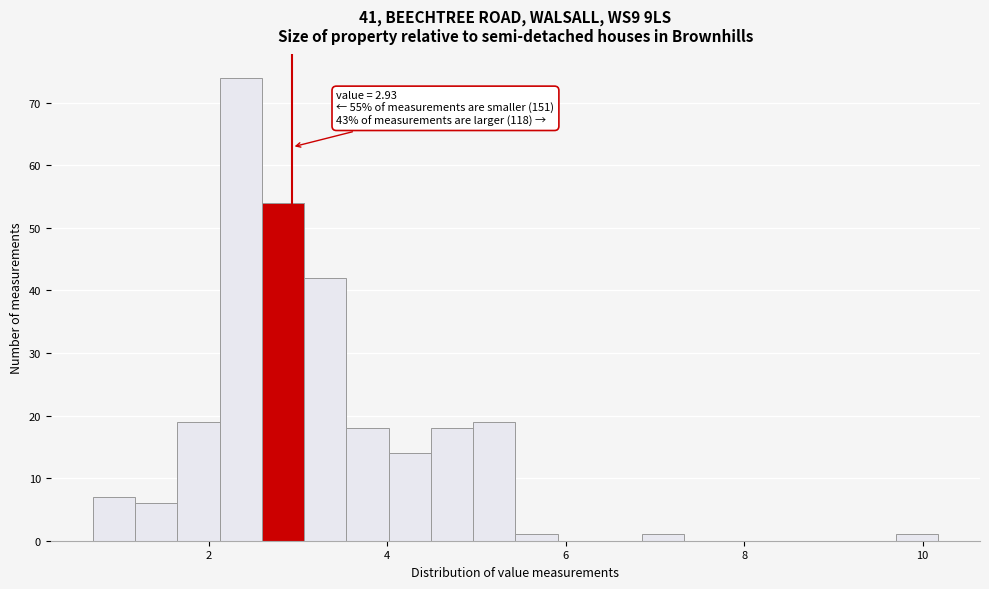

Around what value on the x-axis is the tallest bar? Give the approximate position of its centre, as read against the axis.

2.4